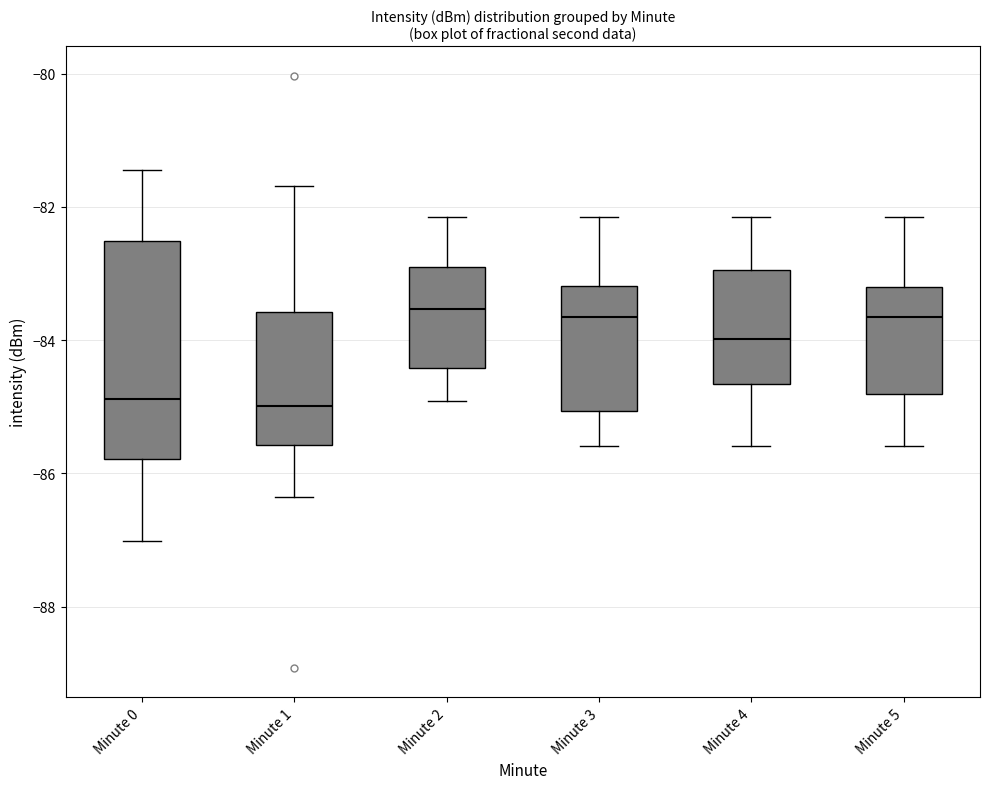

Reading left to right, read every box against the y-axis: the position of its median line, the range the box covers, and the ends of its whiskers. The values are not printed on the chart, so give them approximately, as read against the axis.

Minute 0: median -84.8, box -85.8 to -82.6, whiskers -87.0 to -81.4
Minute 1: median -85.0, box -85.6 to -83.6, whiskers -86.4 to -81.6
Minute 2: median -83.6, box -84.4 to -83.0, whiskers -85.0 to -82.2
Minute 3: median -83.6, box -85.0 to -83.2, whiskers -85.6 to -82.2
Minute 4: median -84.0, box -84.6 to -83.0, whiskers -85.6 to -82.2
Minute 5: median -83.6, box -84.8 to -83.2, whiskers -85.6 to -82.2